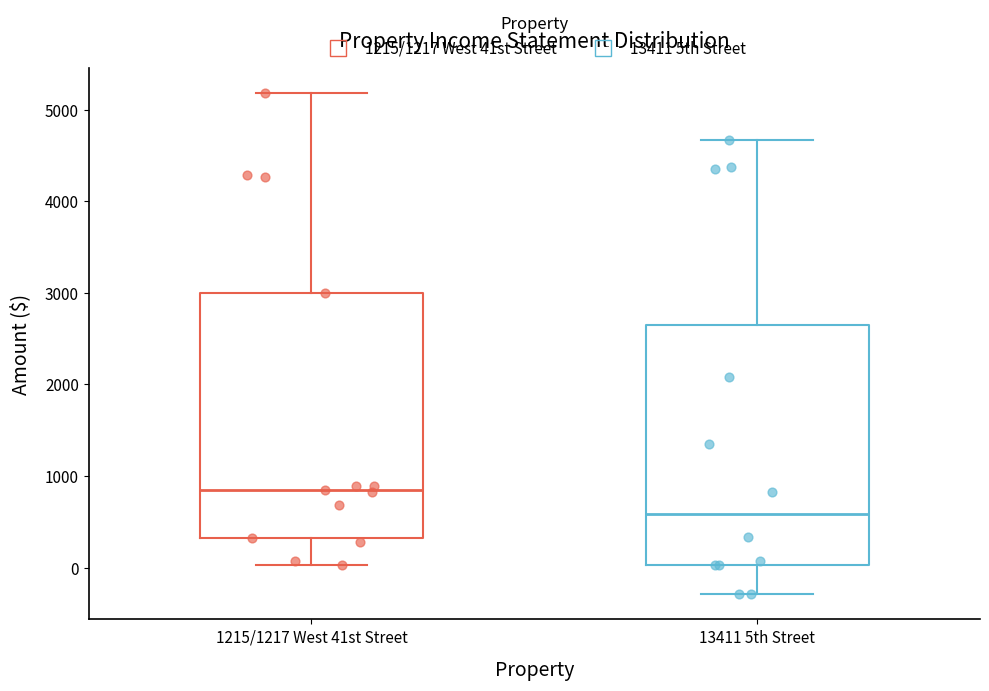

Which box's median line is the highest?

1215/1217 West 41st Street